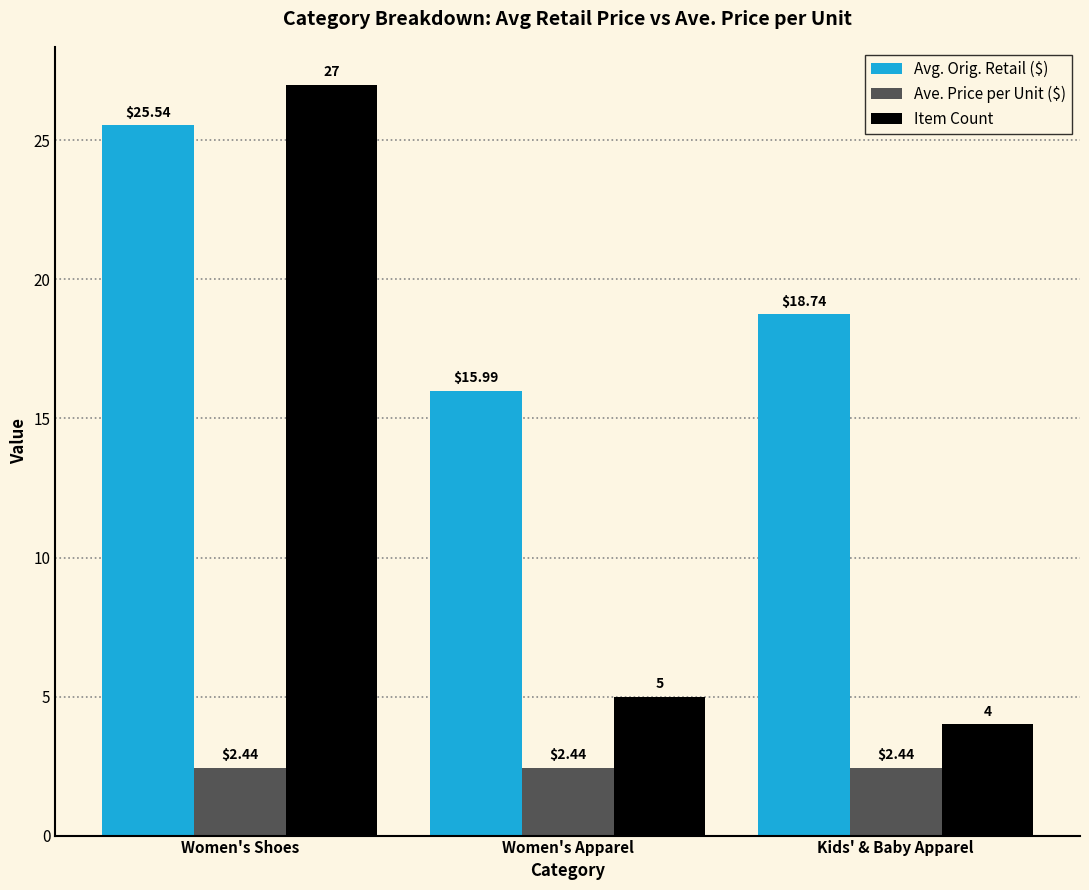

The Item Count series shows 7.5 at Women's Apparel. True or false?

False